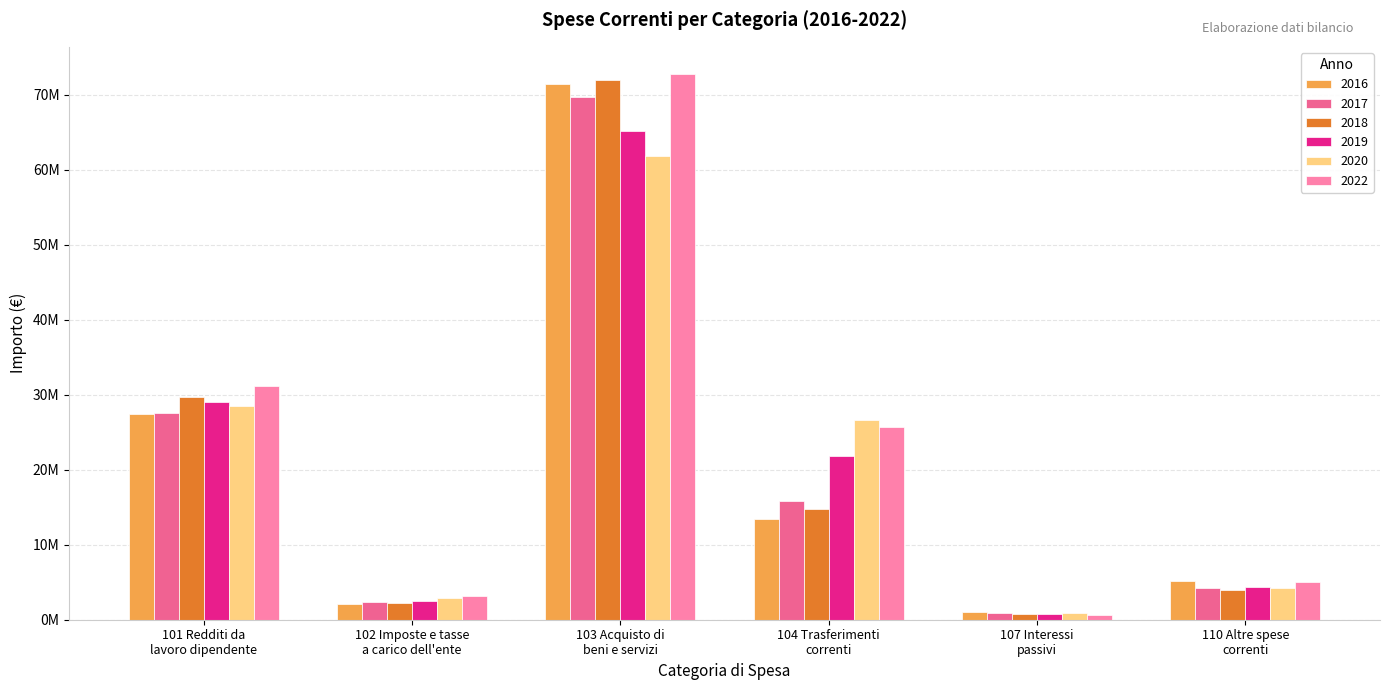

Does the chart contain any negative values?

No